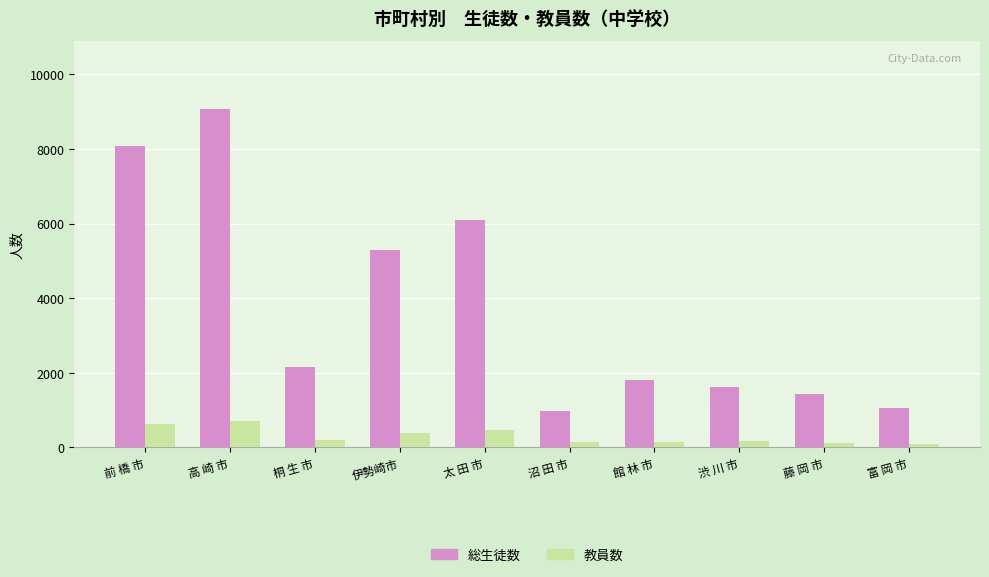

How many bars are there in total?

20